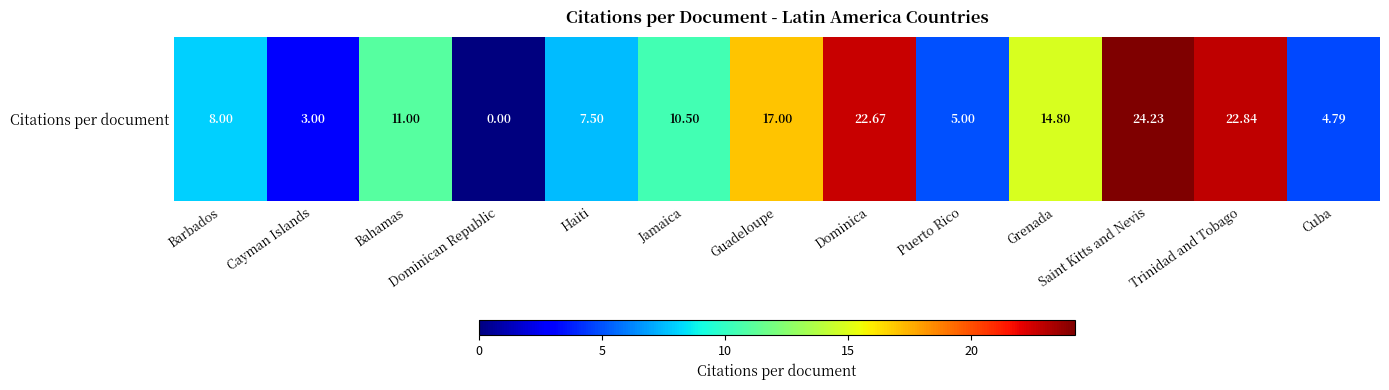

Rank the categories by value from highest to lowest.

Saint Kitts and Nevis, Trinidad and Tobago, Dominica, Guadeloupe, Grenada, Bahamas, Jamaica, Barbados, Haiti, Puerto Rico, Cuba, Cayman Islands, Dominican Republic